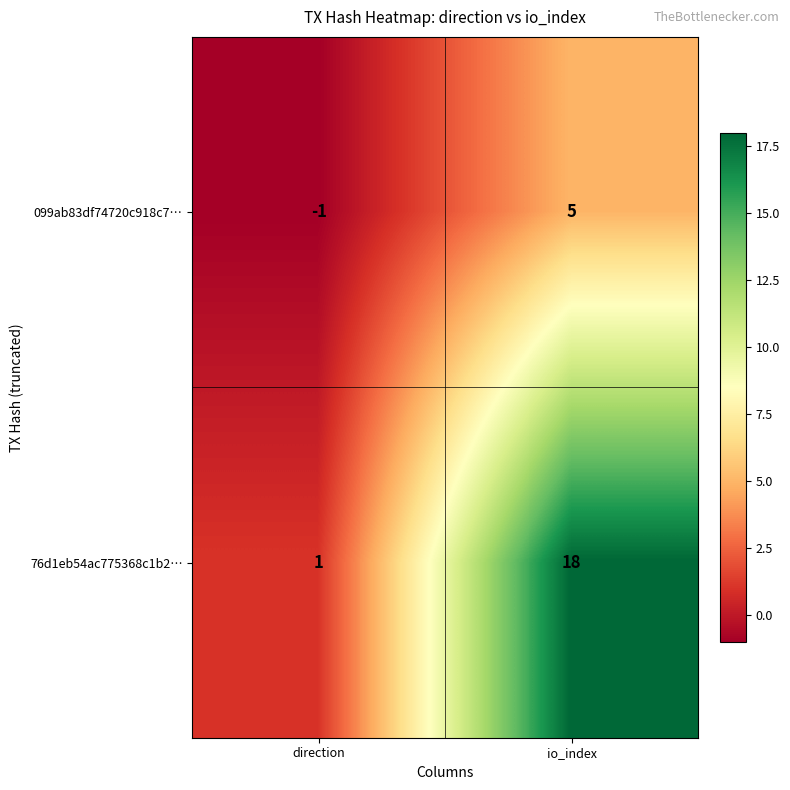

What is the sum of the 099ab83df74720c918c7… values at direction and io_index?

4